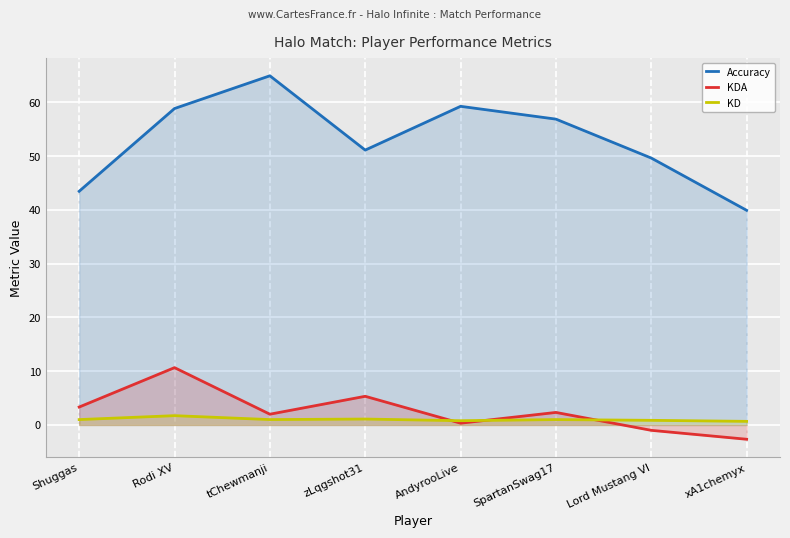

How many distinct data groups are displayed?

3